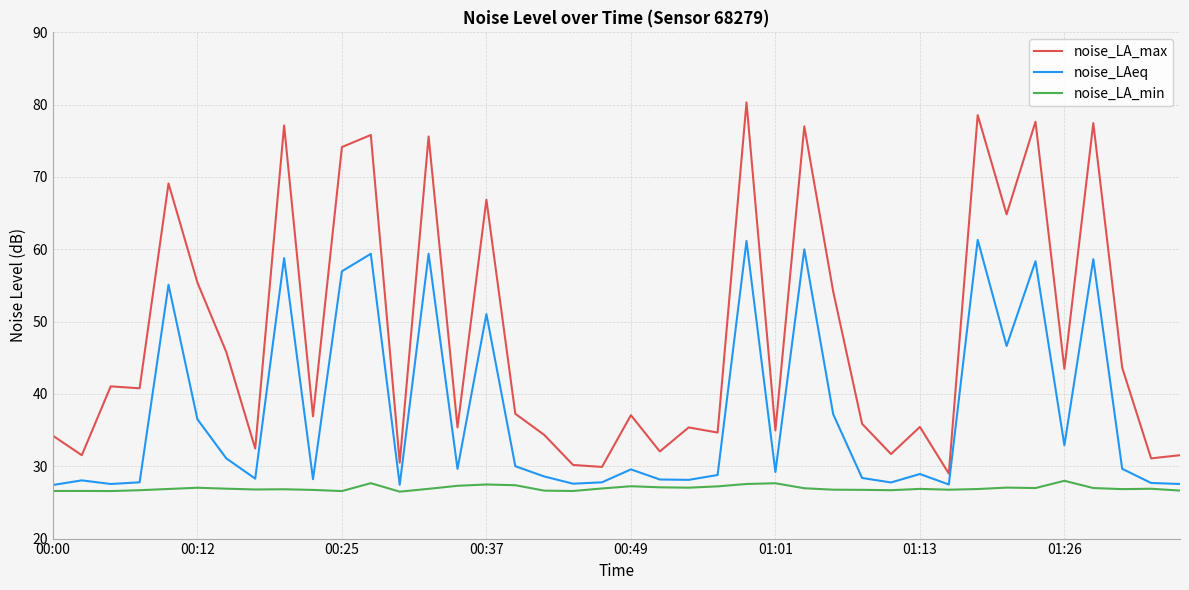

True or false: noise_LAeq has more than 0 interior local peaks.

True